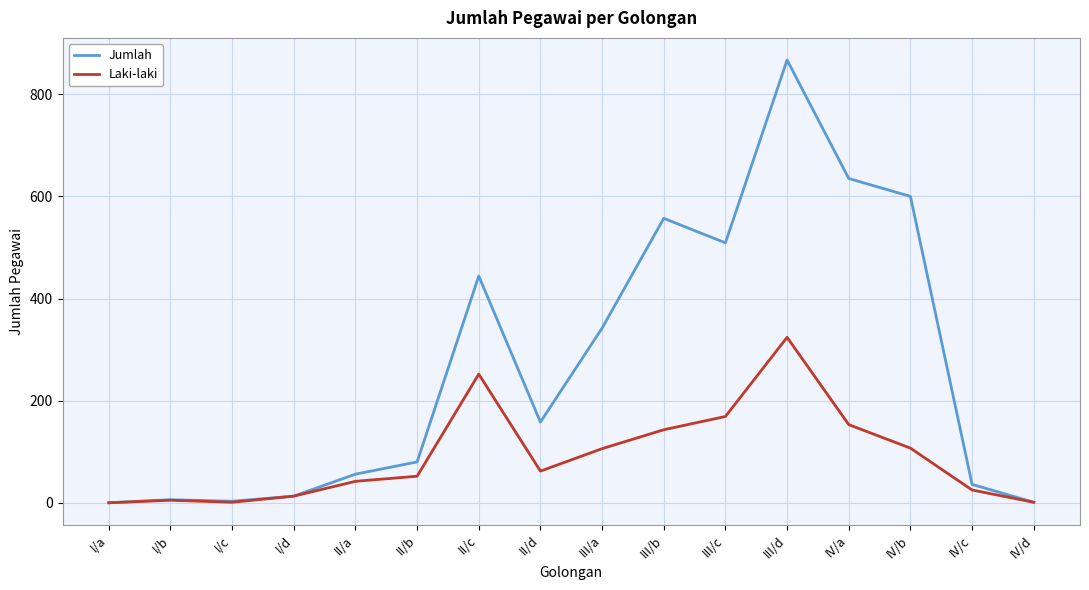

What is the difference between the maximum and minimum values in the Jumlah series?

867